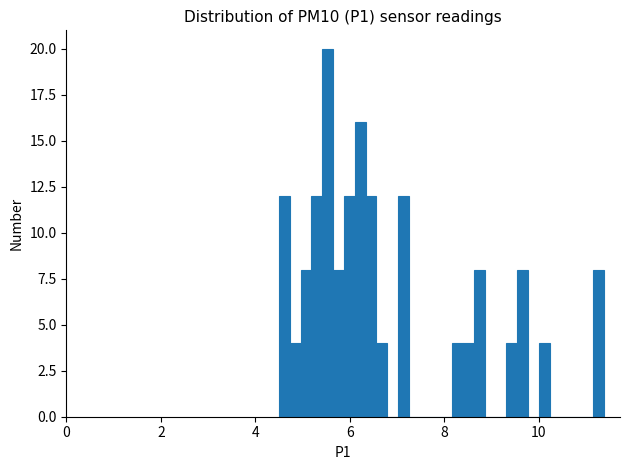

Around what value on the x-axis is the tallest bar? Give the approximate position of its centre, as read against the axis.

5.6